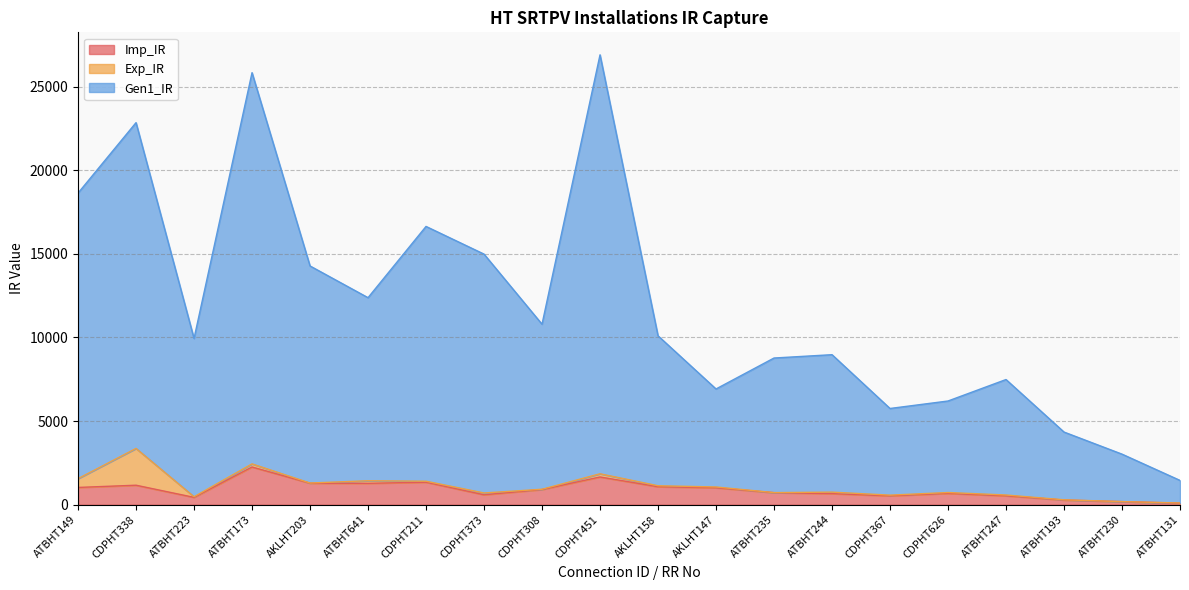

What is the maximum value for Imp_IR?

2252.8